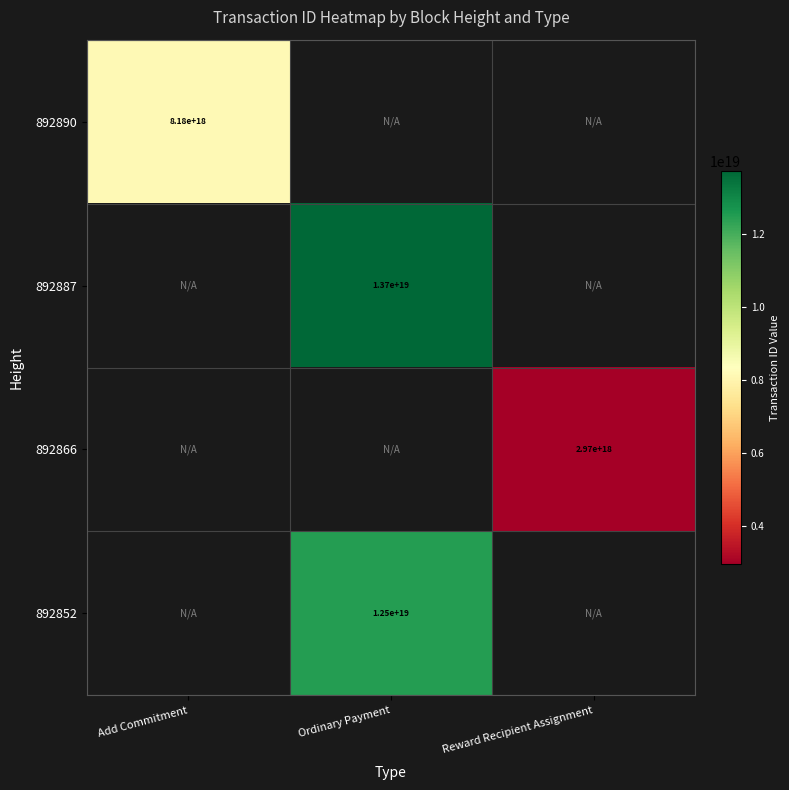

True or false: 892852 has a value of 8587541700952258560 at Ordinary Payment.

False